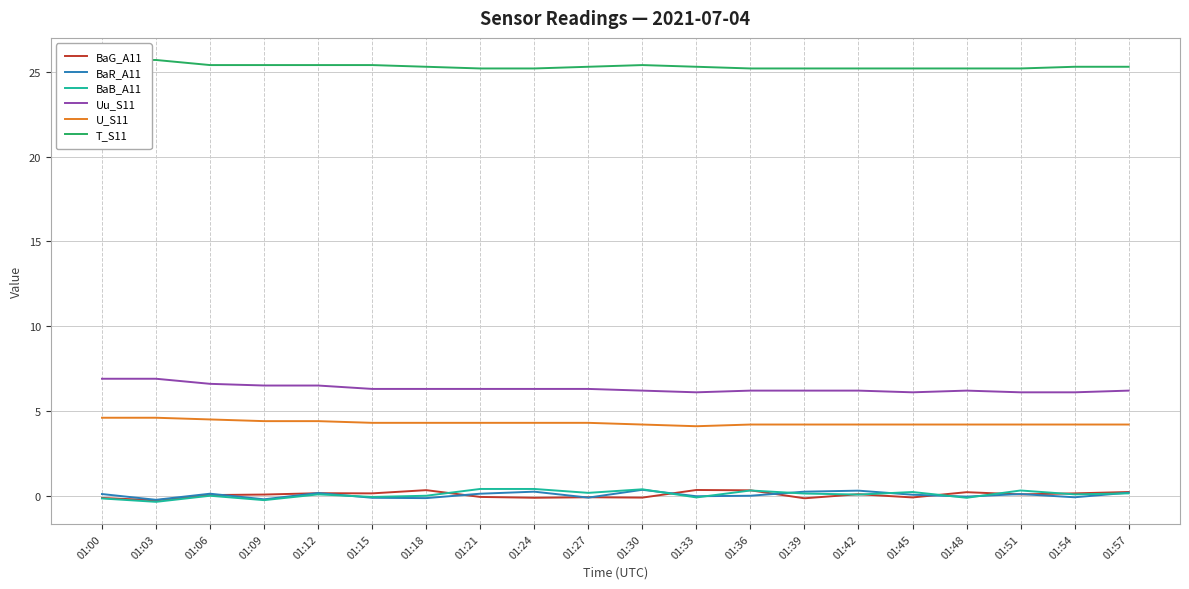

Where is BaG_A11 nearest to the value 0?

01:06